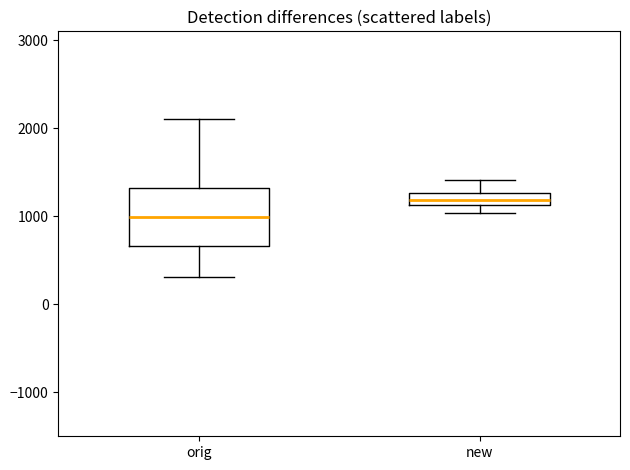

Which box is the tallest, from its lower edge to its upper edge?

orig